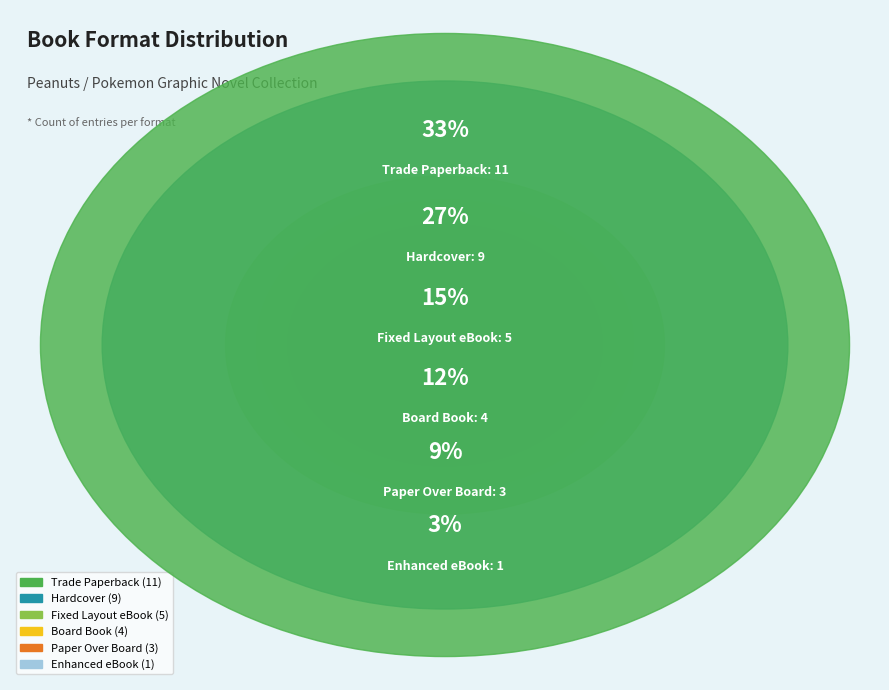

To the nearest percent, what portion does Paper Over Board represent?

9%